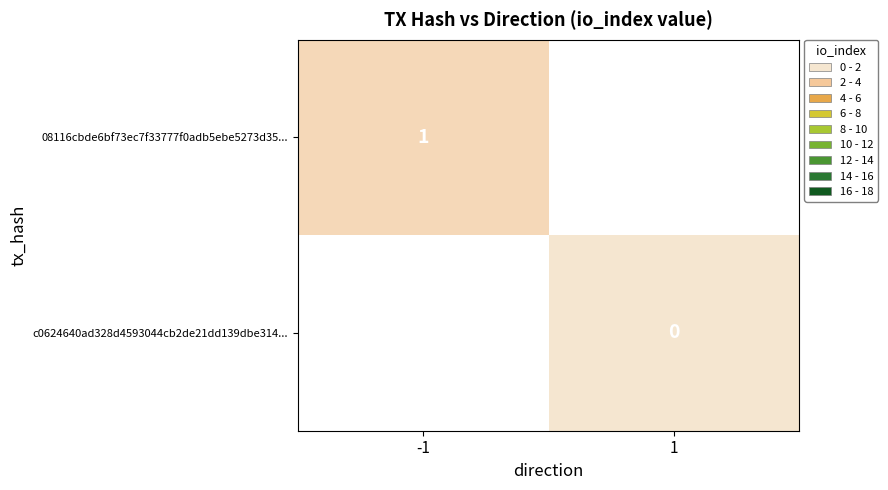

True or false: 08116cbde6bf73ec7f33777f0adb5ebe5273d35... has a value of 2 at -1.

False